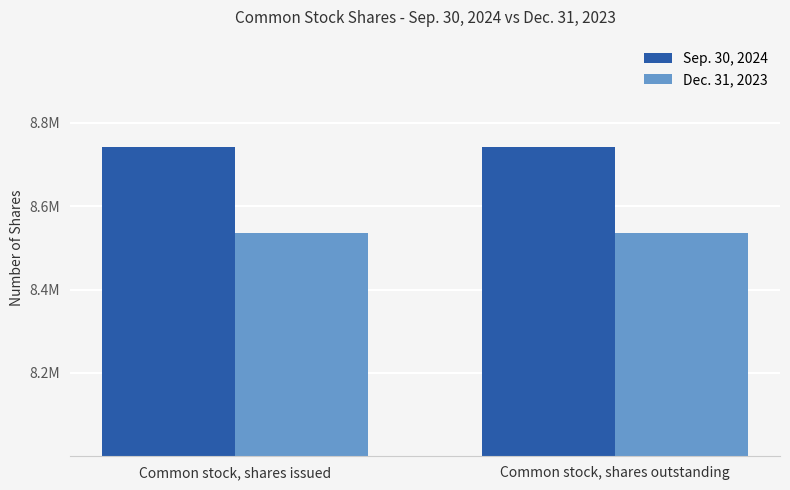

Does the chart contain any negative values?

No